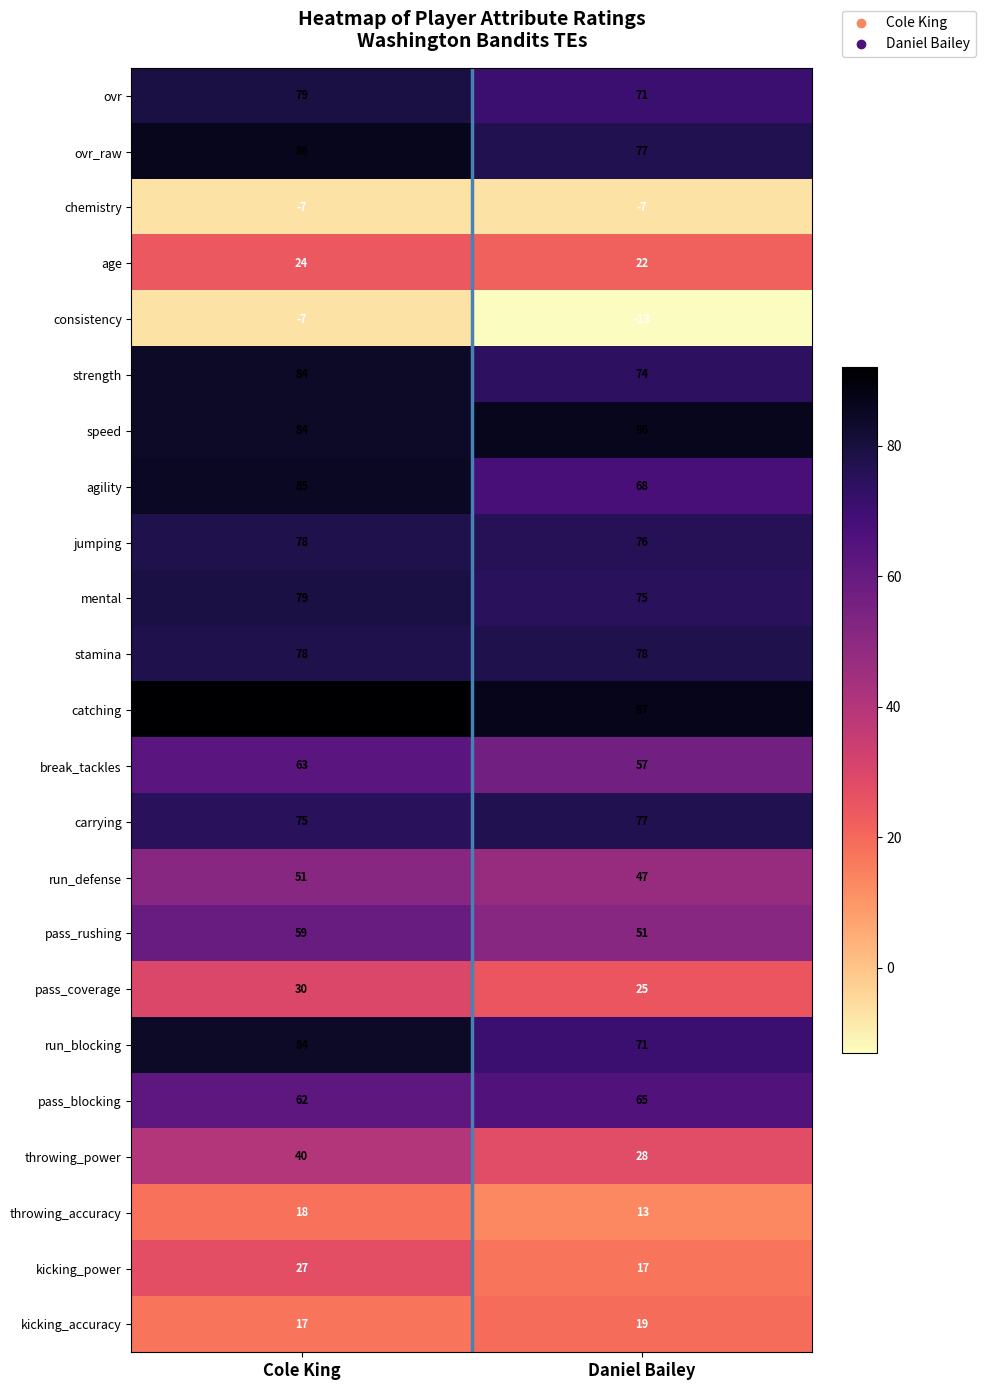

Where is pass_coverage nearest to the value 27?

Daniel Bailey